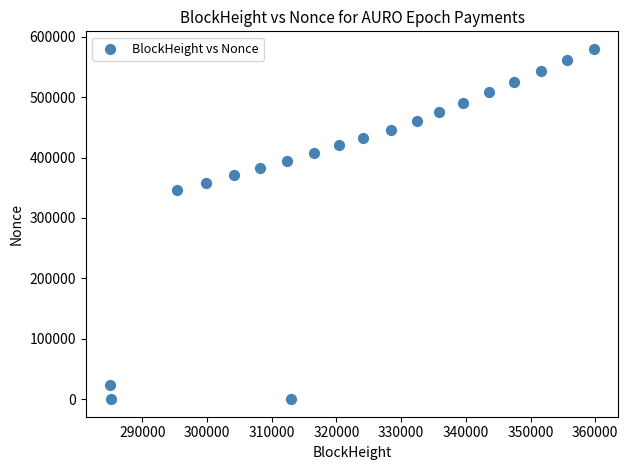

What is the range of X values (max minus min)?

74794